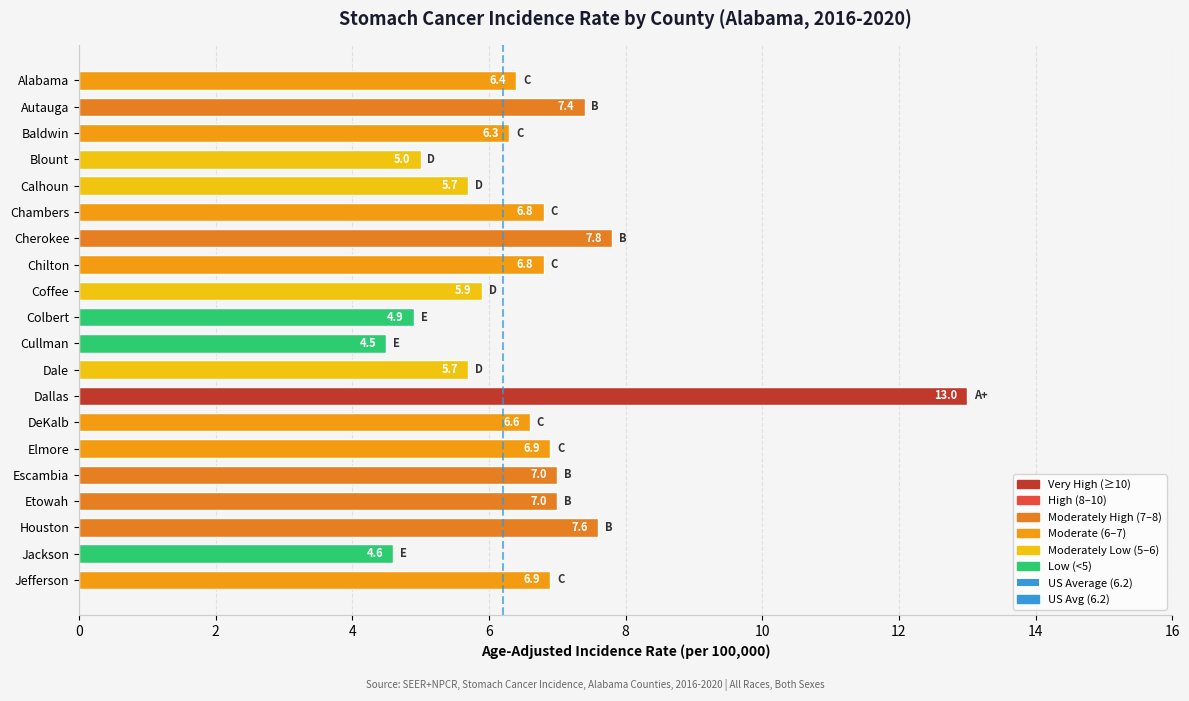

Reading bottom to top, extract all data points from this chart.

Jefferson=6.9	Jackson=4.6	Houston=7.6	Etowah=7.0	Escambia=7.0	Elmore=6.9	DeKalb=6.6	Dallas=13.0	Dale=5.7	Cullman=4.5	Colbert=4.9	Coffee=5.9	Chilton=6.8	Cherokee=7.8	Chambers=6.8	Calhoun=5.7	Blount=5.0	Baldwin=6.3	Autauga=7.4	Alabama=6.4